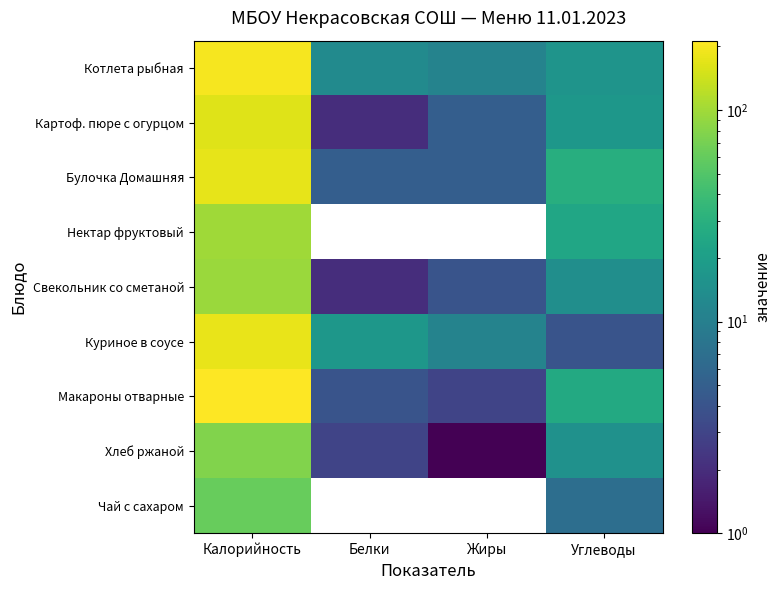

Which series has the largest total across all categories?

Макароны отварные